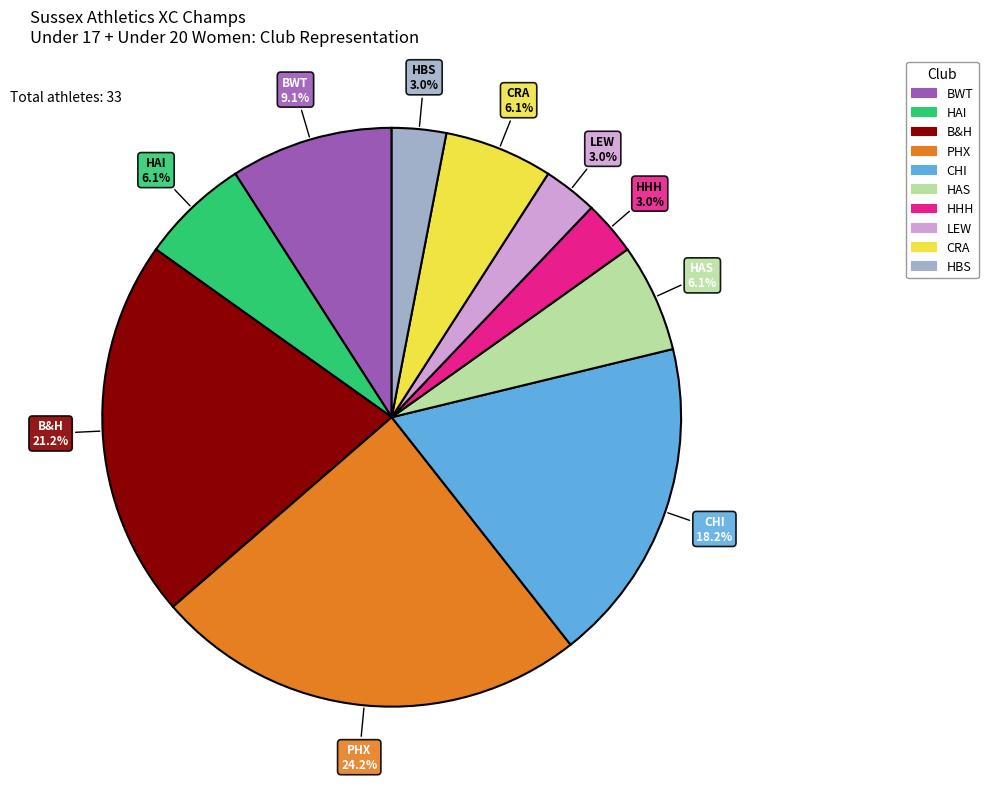

What is the largest slice in the pie chart?

PHX